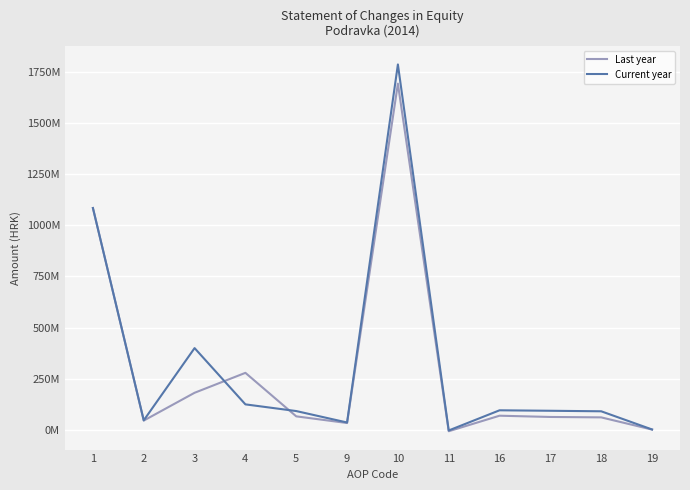

Does the chart have visible grid lines?

Yes